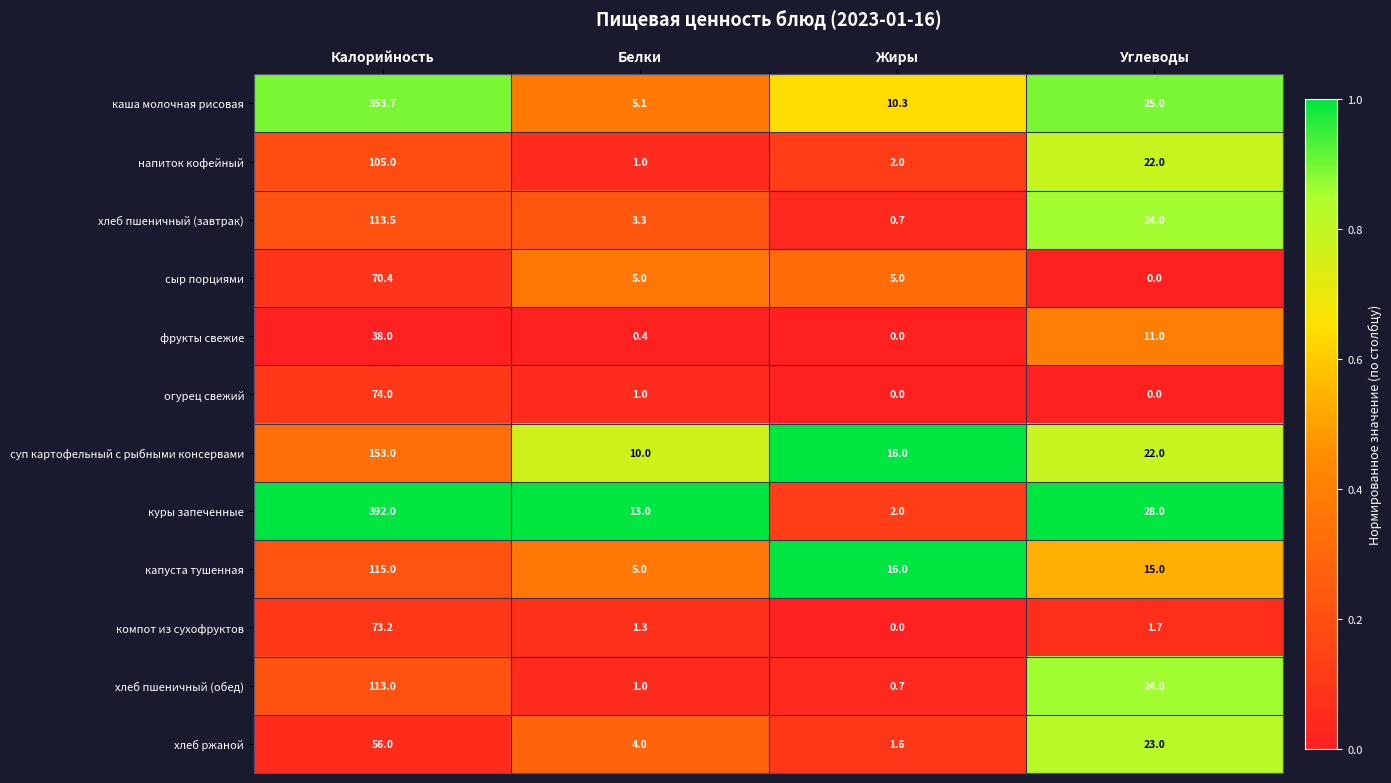

At which category is the sum across all series the highest?

Калорийность